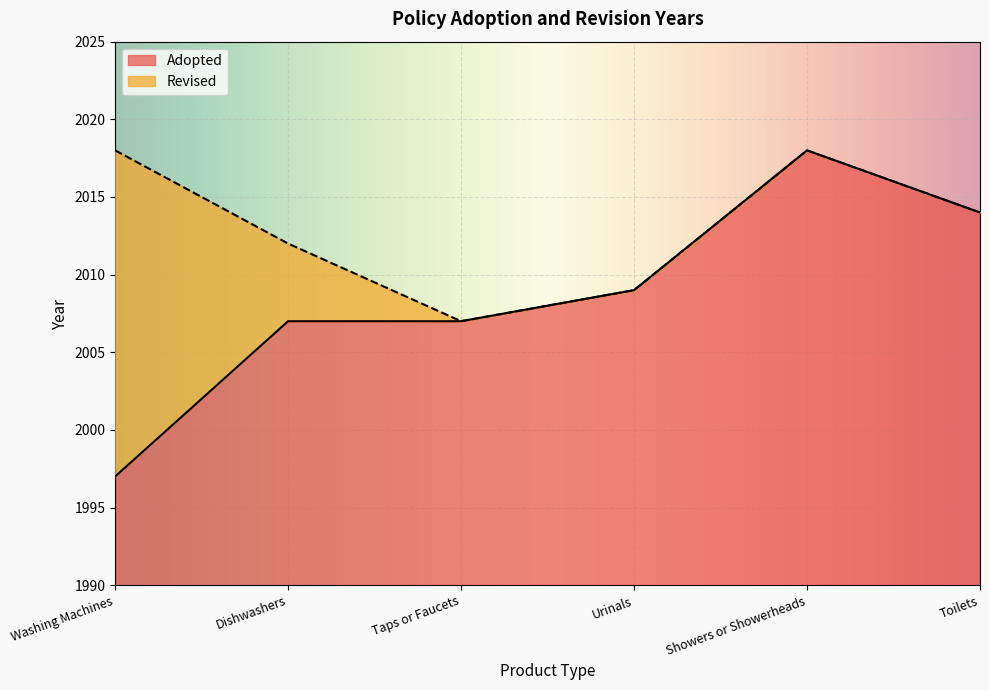

What is the minimum value shown in the chart?

1997